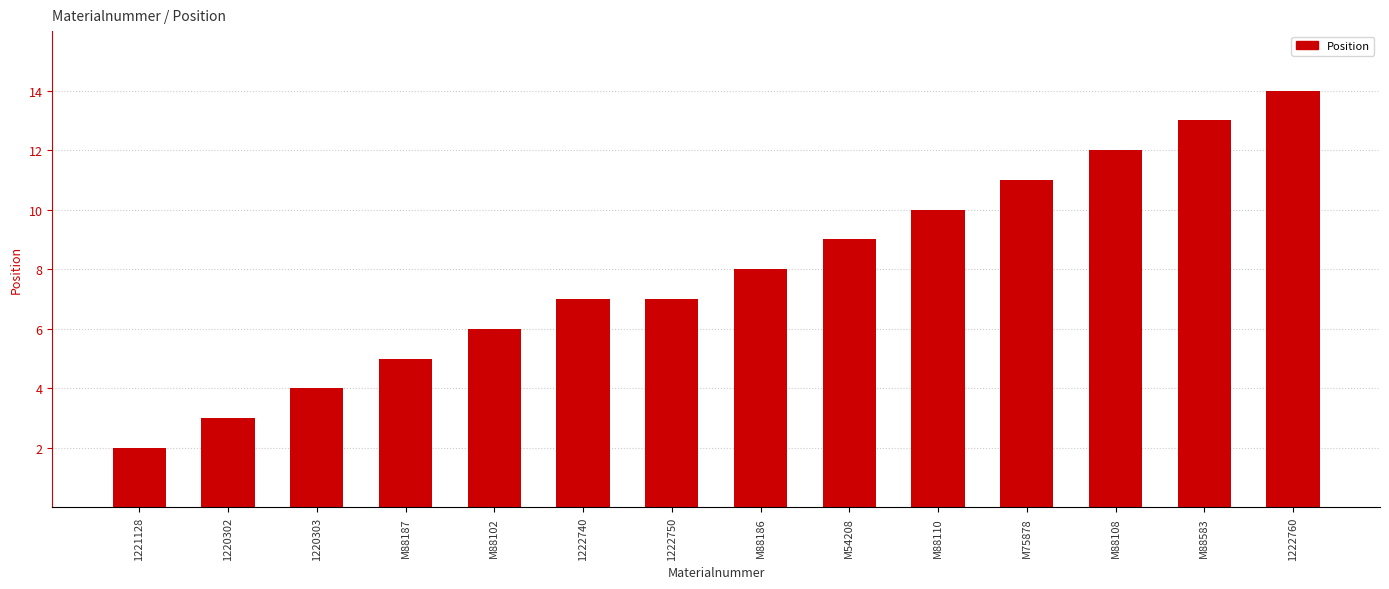

What is the smallest value displayed?

2